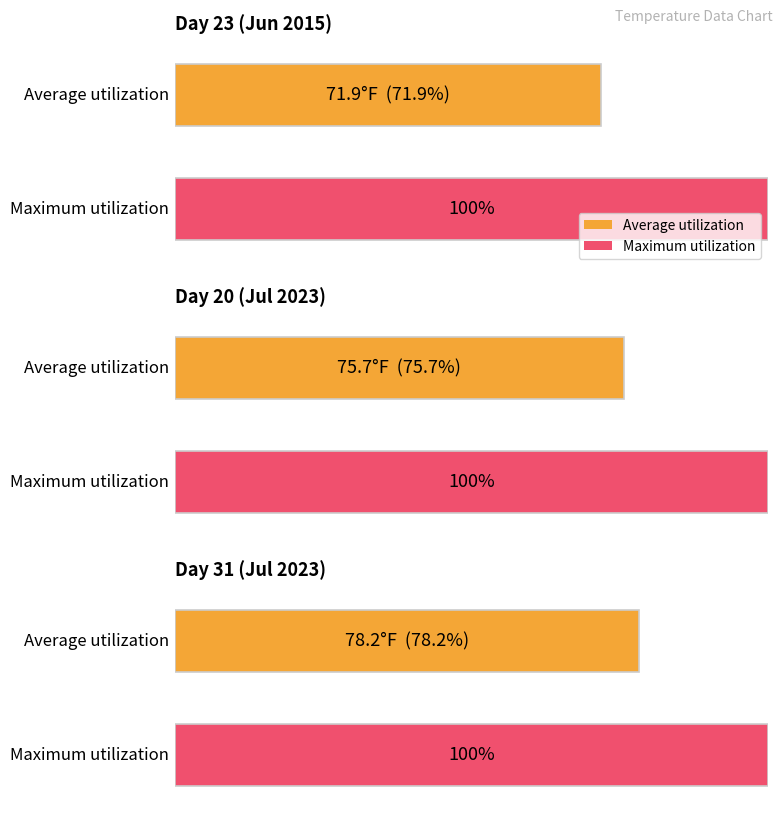

What is the label of the 2nd bar from the left?

20